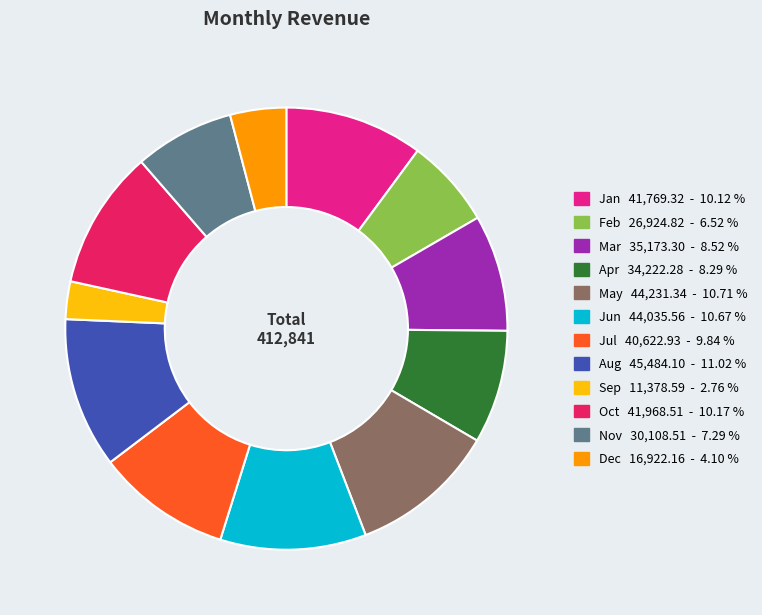

Approximately how many times larger is the value at Oct compared to Jul?

1.0